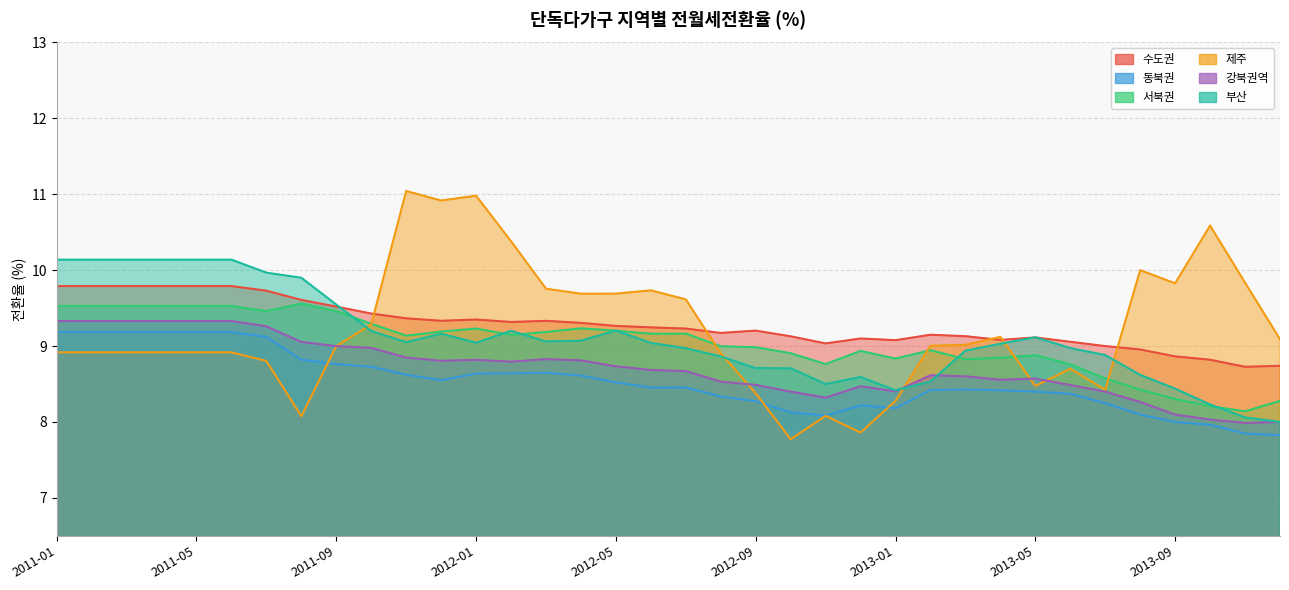

Count the number of data series in this chart.

6